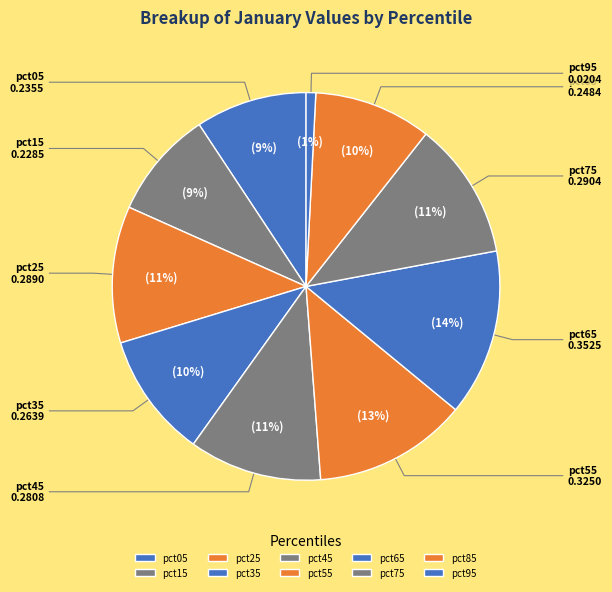

How many segments does this pie chart have?

10